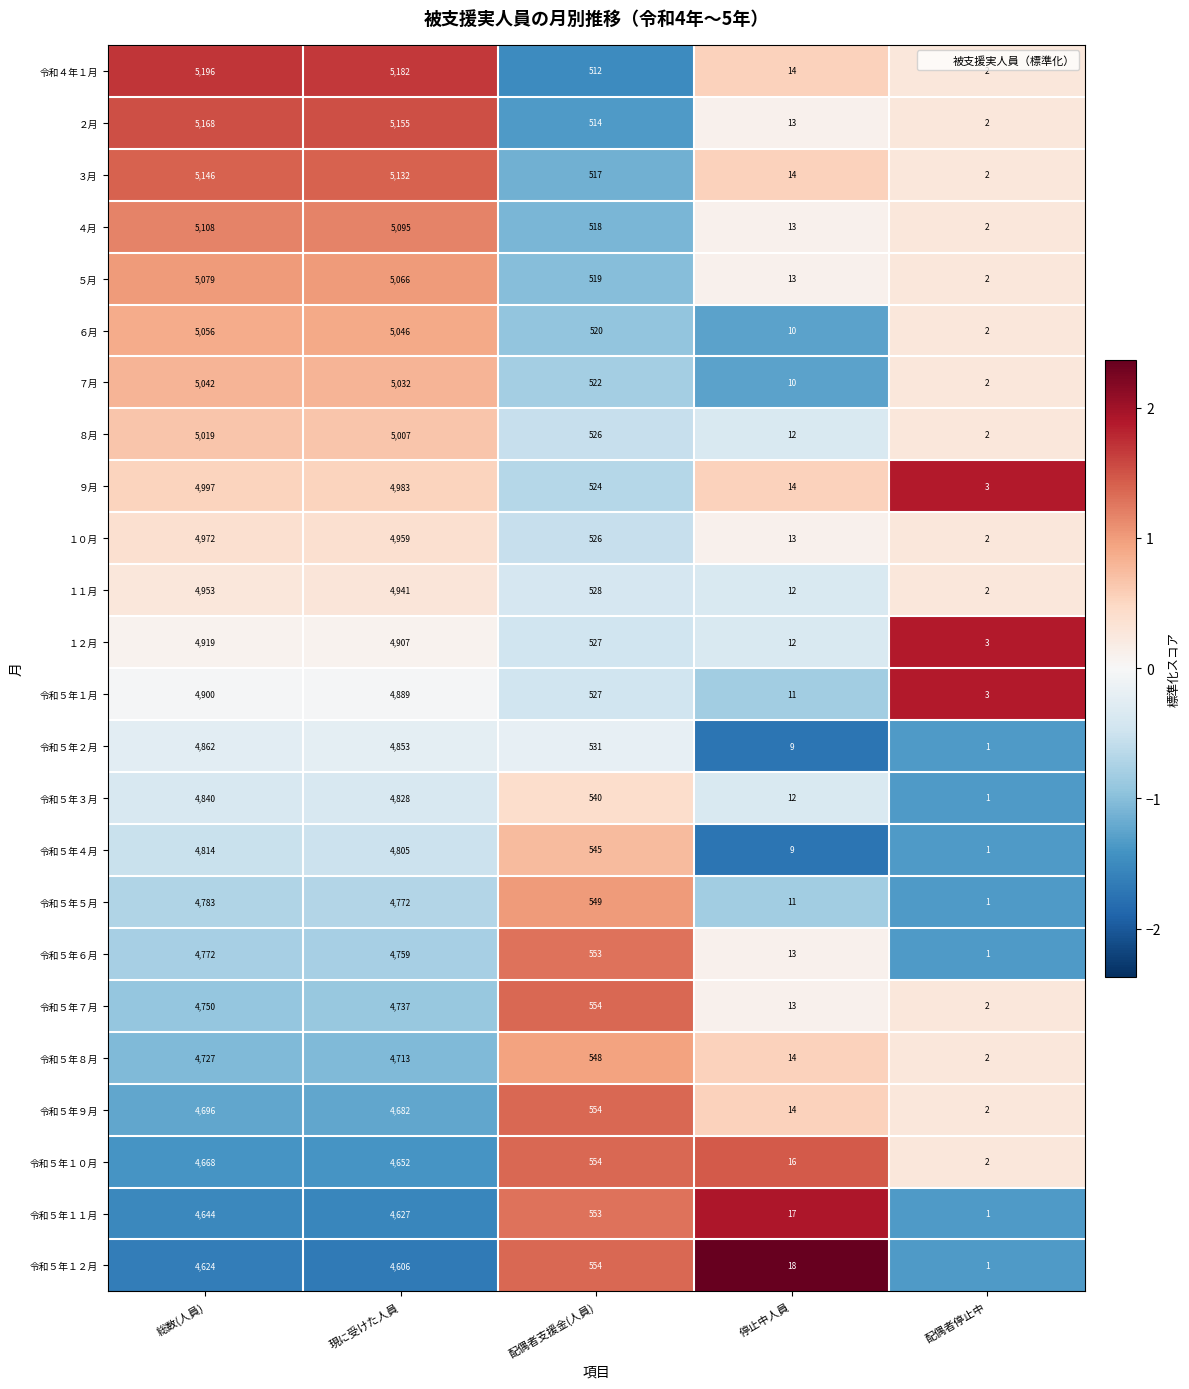

True or false: １１月 has a value of 12 at 停止中人員.

True